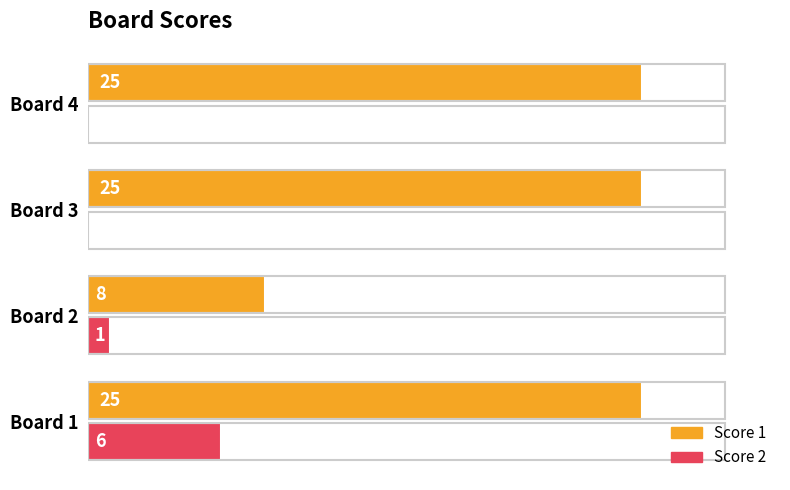

True or false: Score 1 has a value of 12 at Board 2.

False